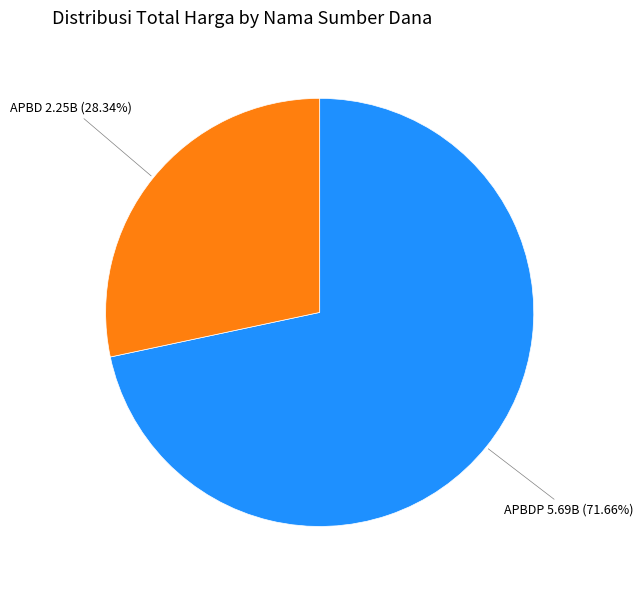

What is the largest slice in the pie chart?

APBDP